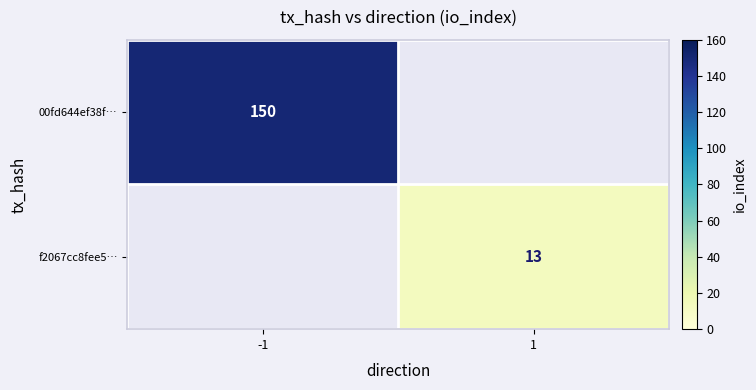

The f2067cc8fee5… series shows 13 at 1. True or false?

True